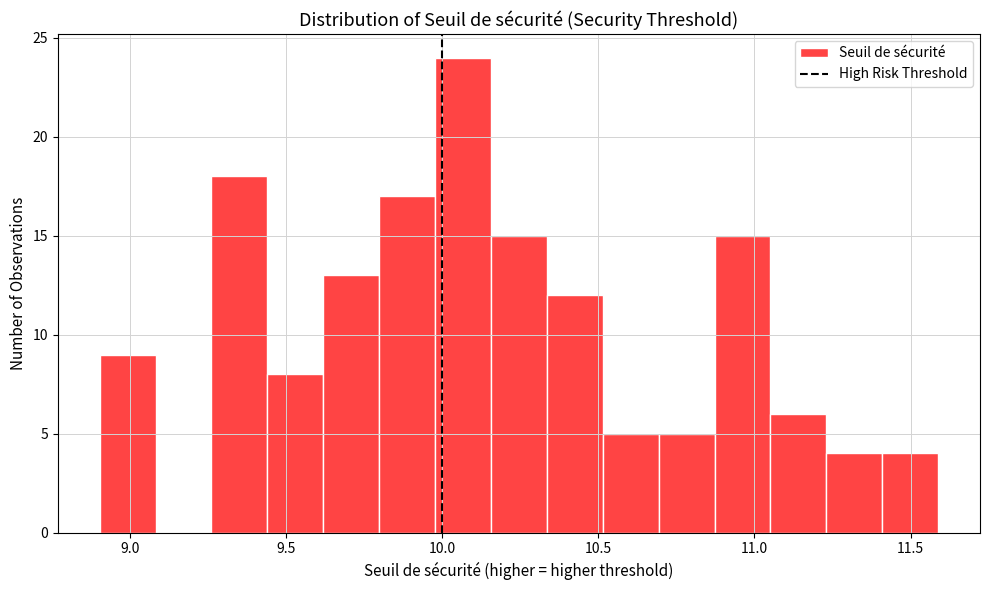

Read against the x-axis, roughly where is the centre of the tallest bar?

10.05